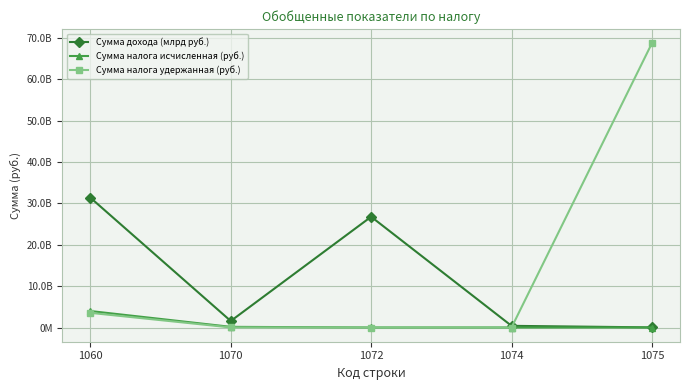

What is the difference between the highest and lowest values at 1075?

68676603342